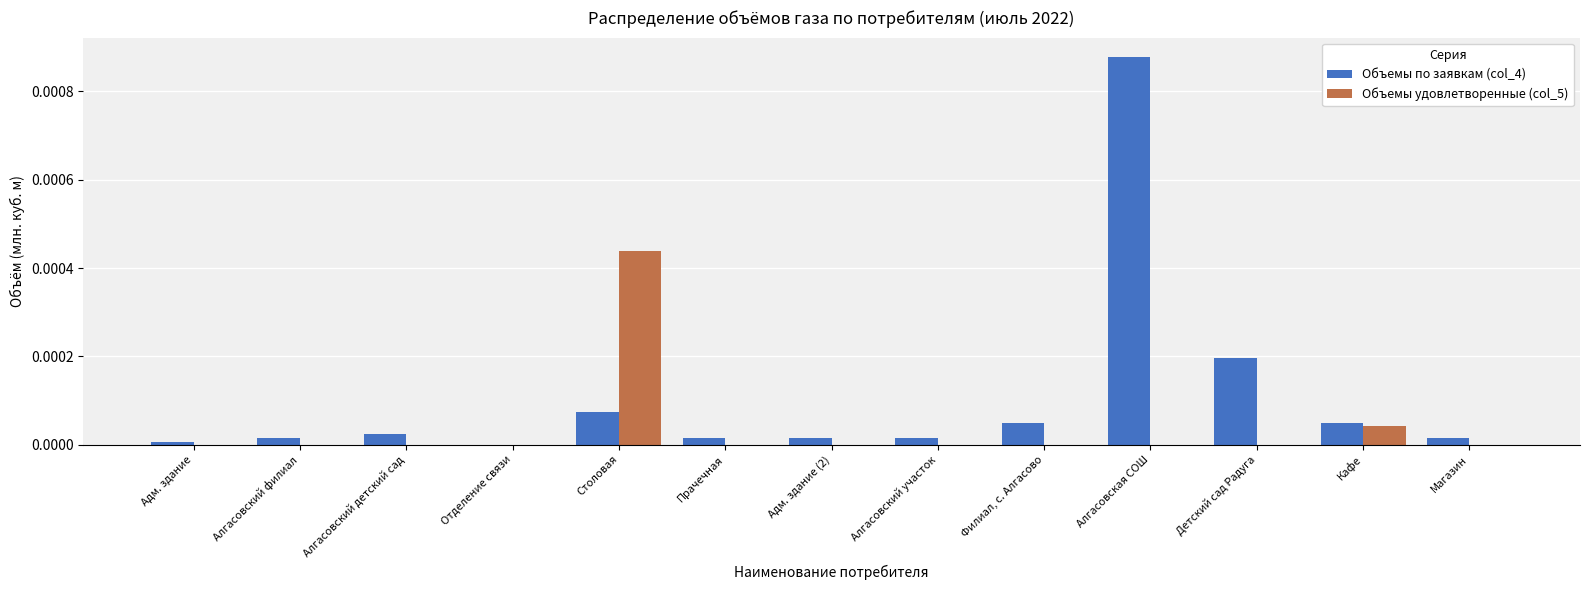

Is the value of Объемы удовлетворенные (col_5) at Алгасовский детский сад greater than the value of Объемы по заявкам (col_4) at Алгасовский детский сад?

No